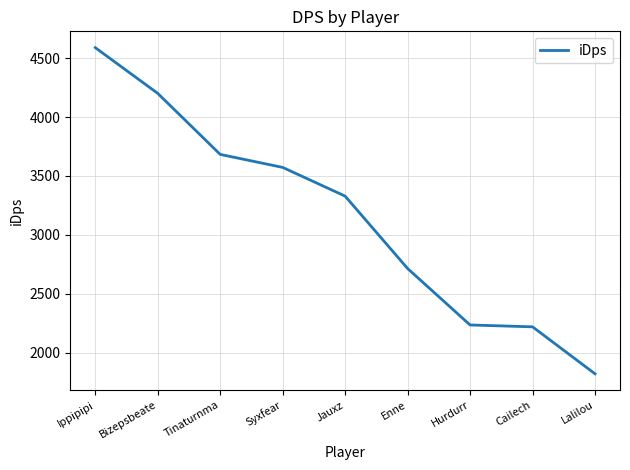

Reading left to right, what are all the values shown in this chart?

Ippipipi=4589.7	Bizepsbeate=4201.3	Tinaturnma=3682.7	Syxfear=3572.3	Jauxz=3328.4	Enne=2713.5	Hurdurr=2233.9	Cailech=2218.1	Lalilou=1819.0